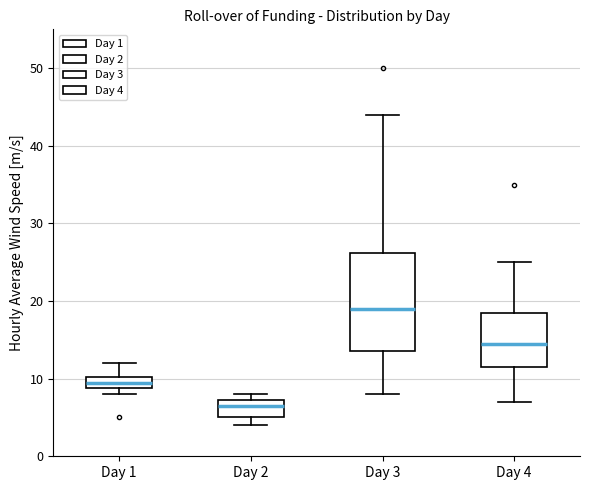

Which box's median line is the highest?

Day 3